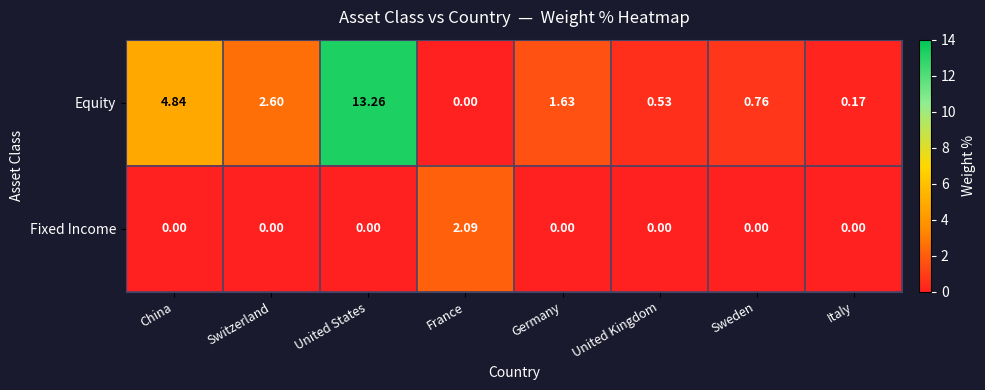

Which series changed the most between United States and Sweden?

Equity